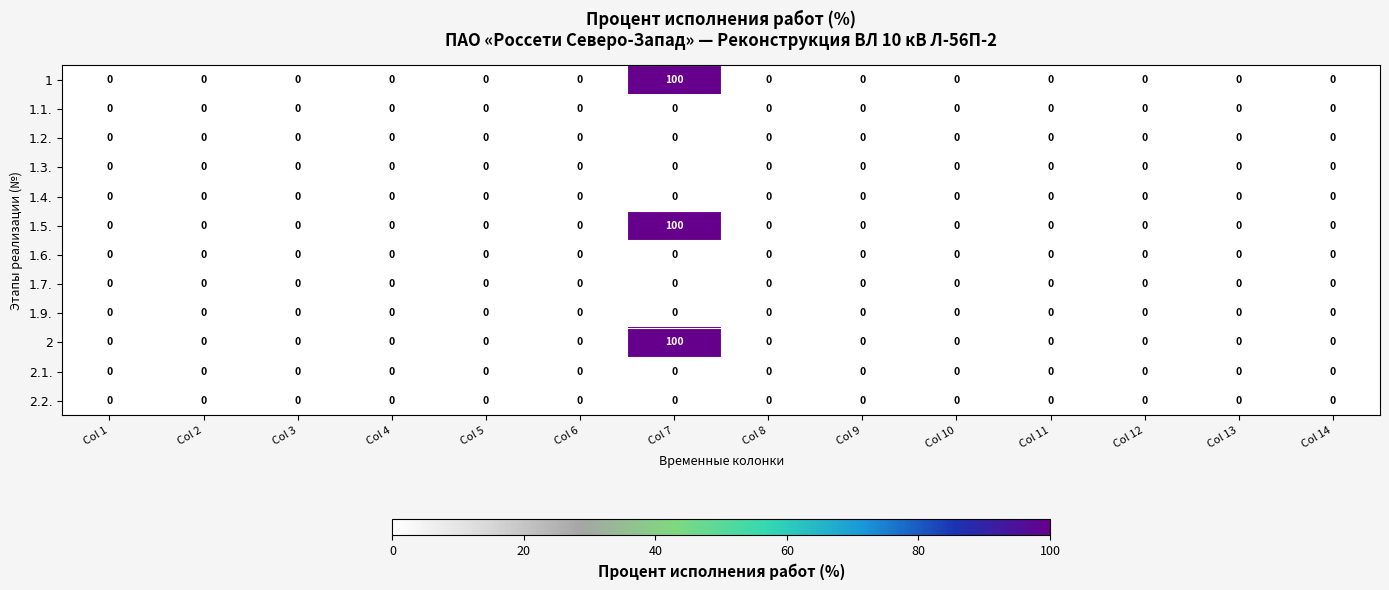

At which category is the sum across all series the highest?

Col 7